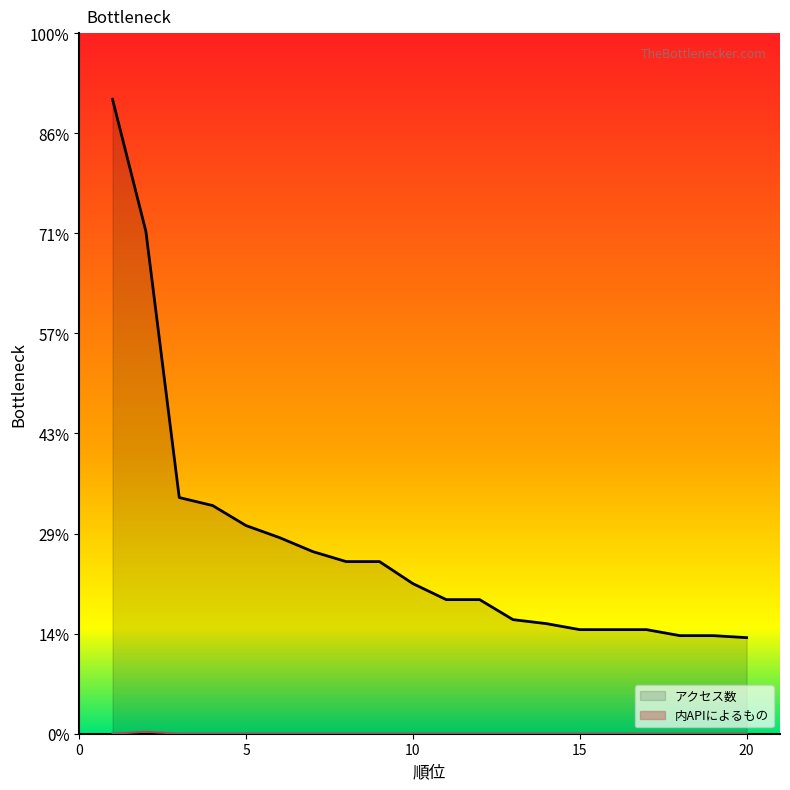

Which category has the highest value in the アクセス数 series?

1